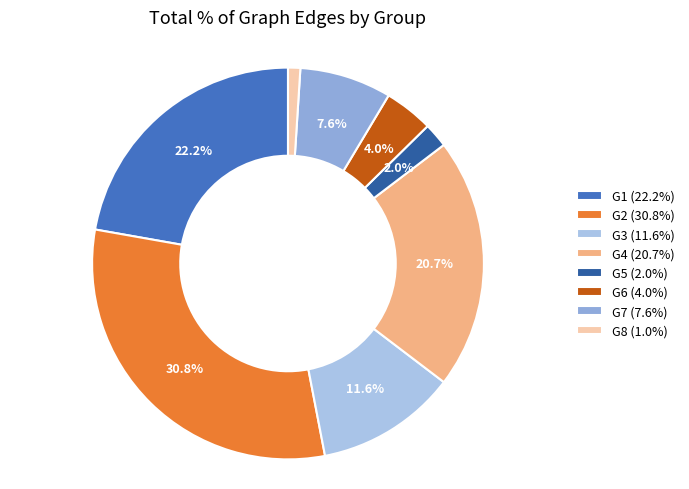

To the nearest percent, what is the average slice percentage?

12%